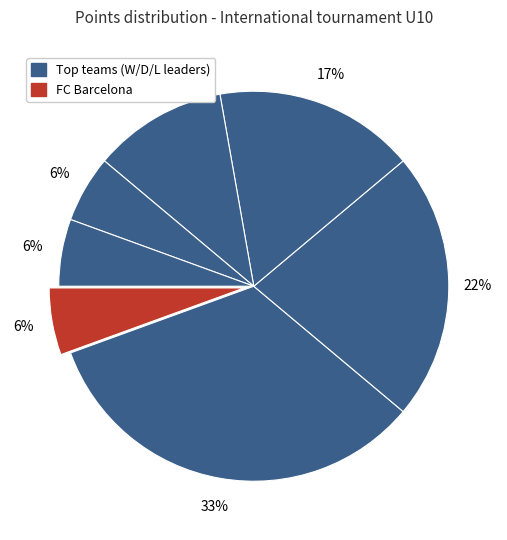

Count the number of slices in the pie.

7